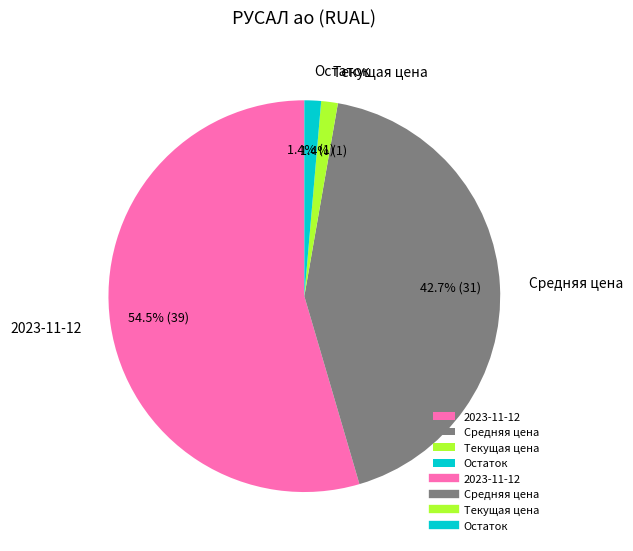

True or false: Текущая цена accounts for 11% of the total.

False